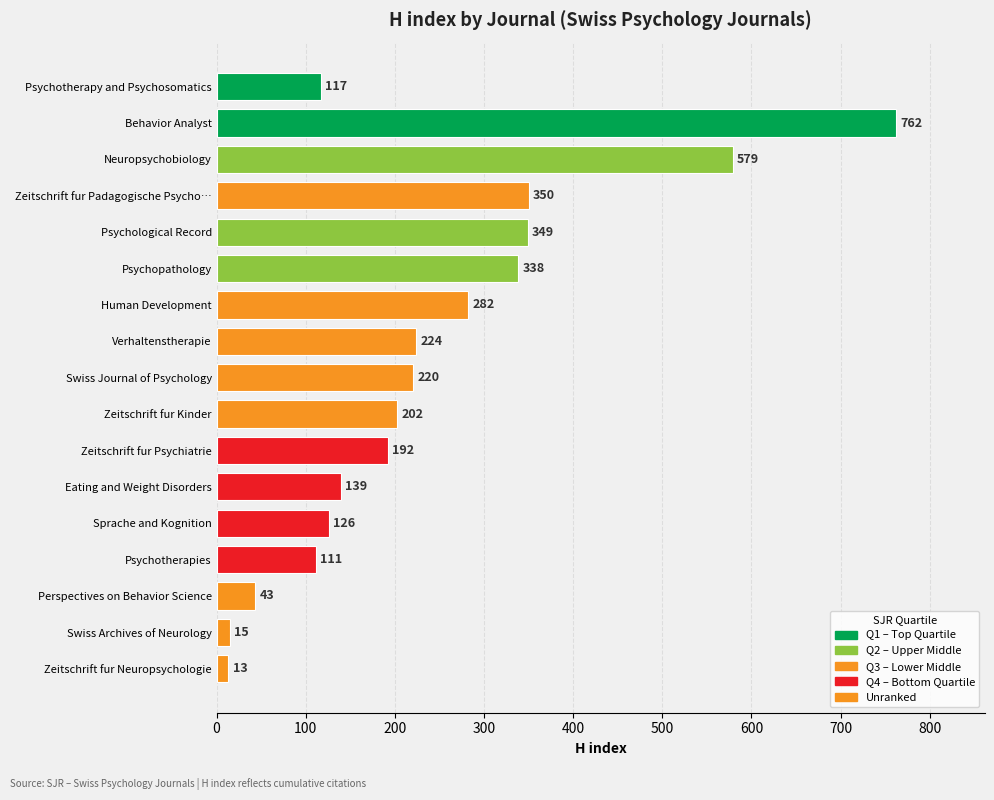

True or false: the data shows 56 at Eating and Weight Disorders.

False